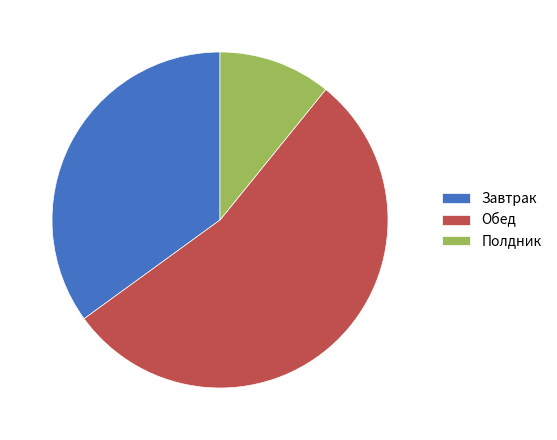

Is it true that Завтрак is 27% of the pie?

False